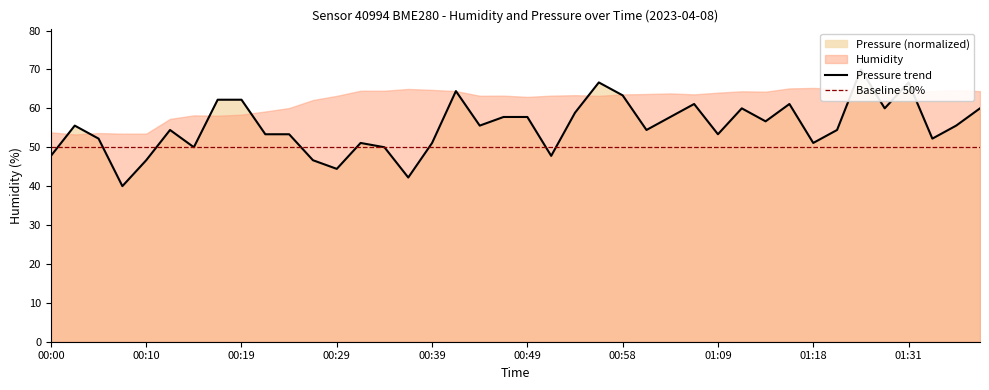

What is the difference between the maximum and second lowest values?

27.8